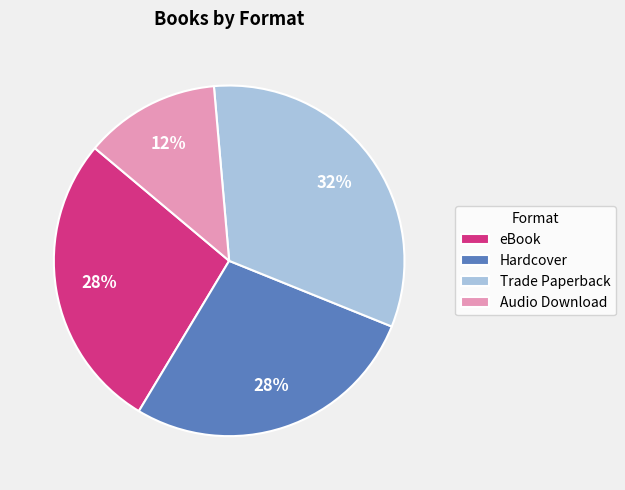

Combined, do Trade Paperback and Audio Download account for over 50%?

No